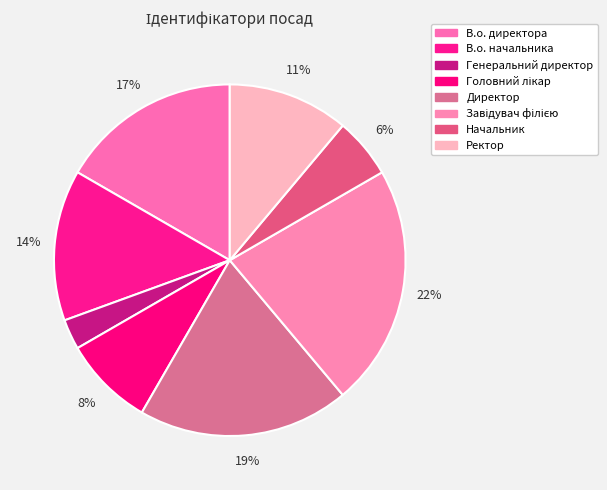

Count the number of slices in the pie.

8